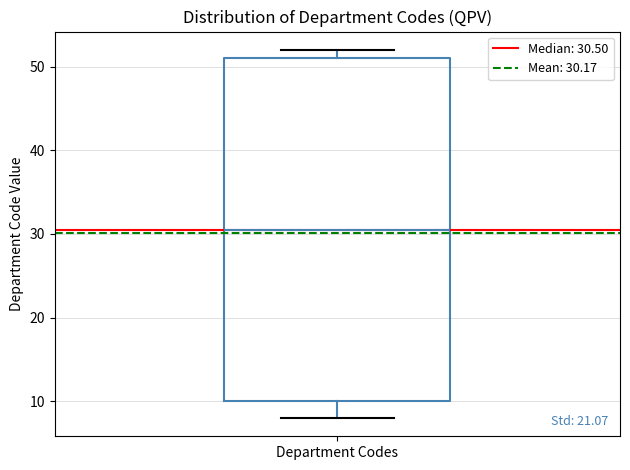

Read this box plot against the y-axis: the position of the median line, the range covered by the box, and the ends of both whiskers. The values are not printed on the chart, so give them approximately, as read against the axis.

median 31, box 10 to 51, whiskers 8 to 52